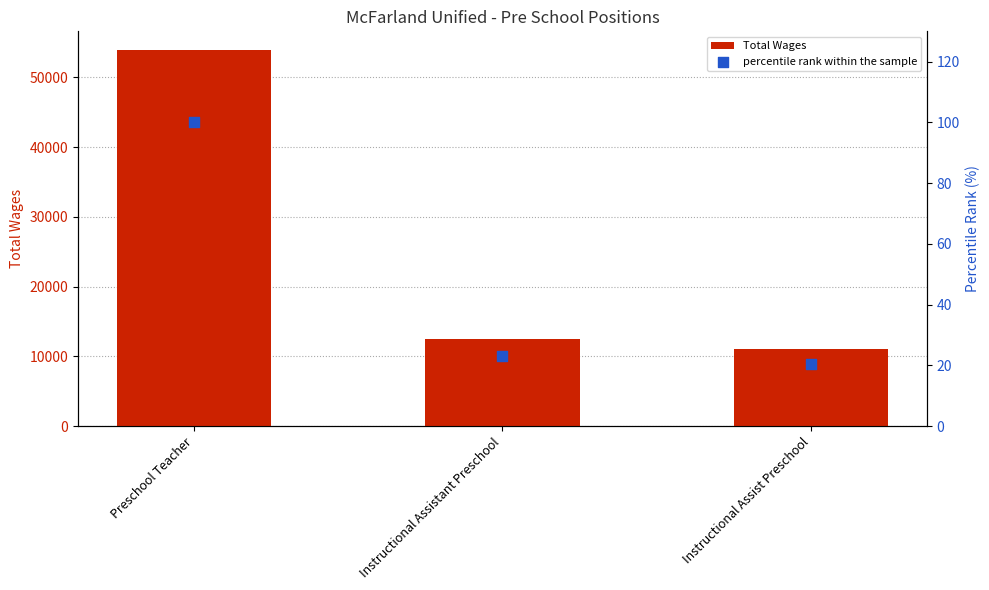

Which series reaches the maximum Y coordinate?

Total Wages